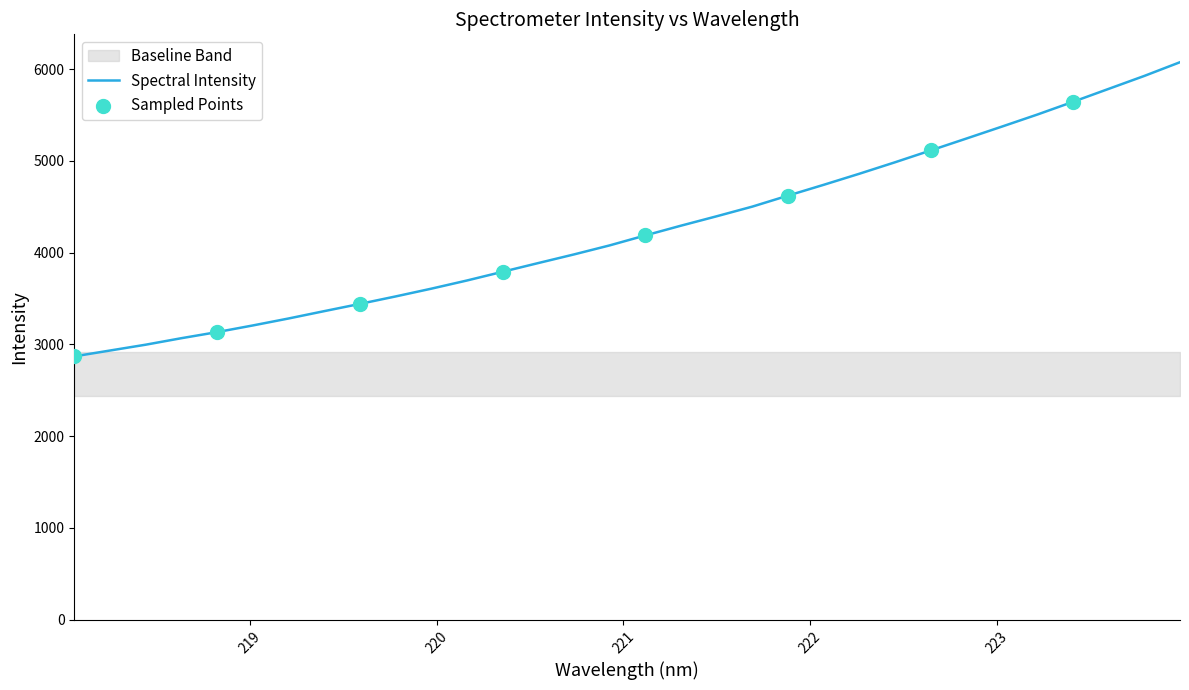

What is the change in value from 222.4538 to 223.5987?

+800.8